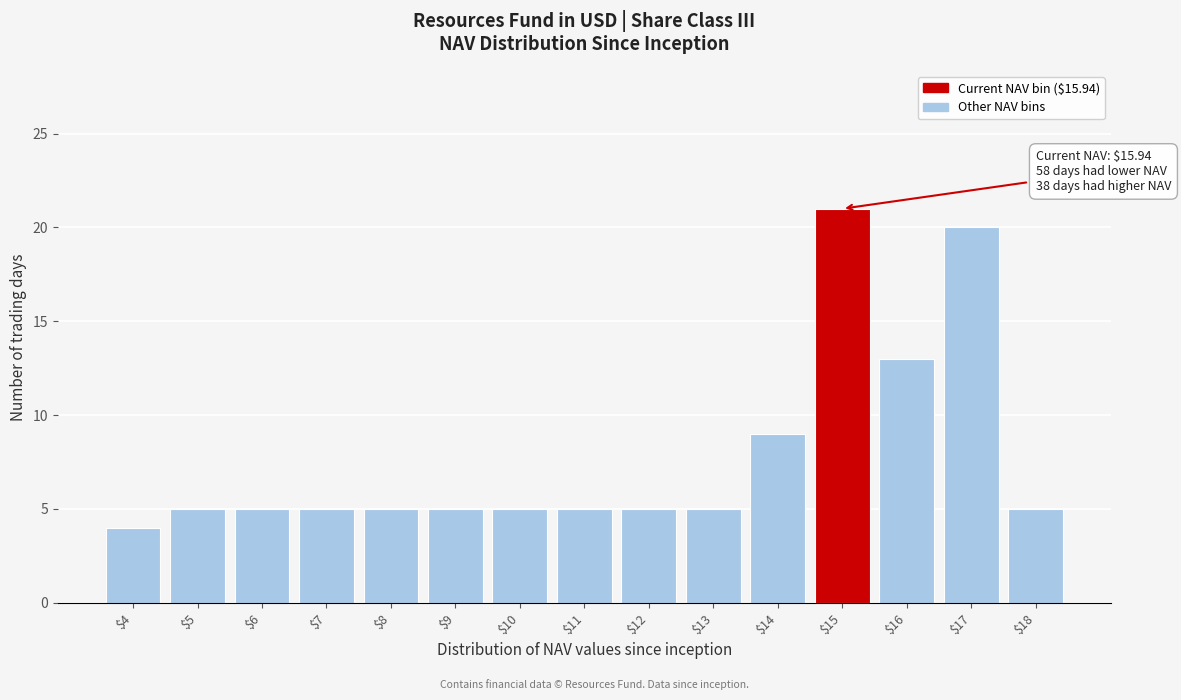

Reading right to left, what are all the values shown in this chart?

5	20	13	21	9	5	5	5	5	5	5	5	5	5	4